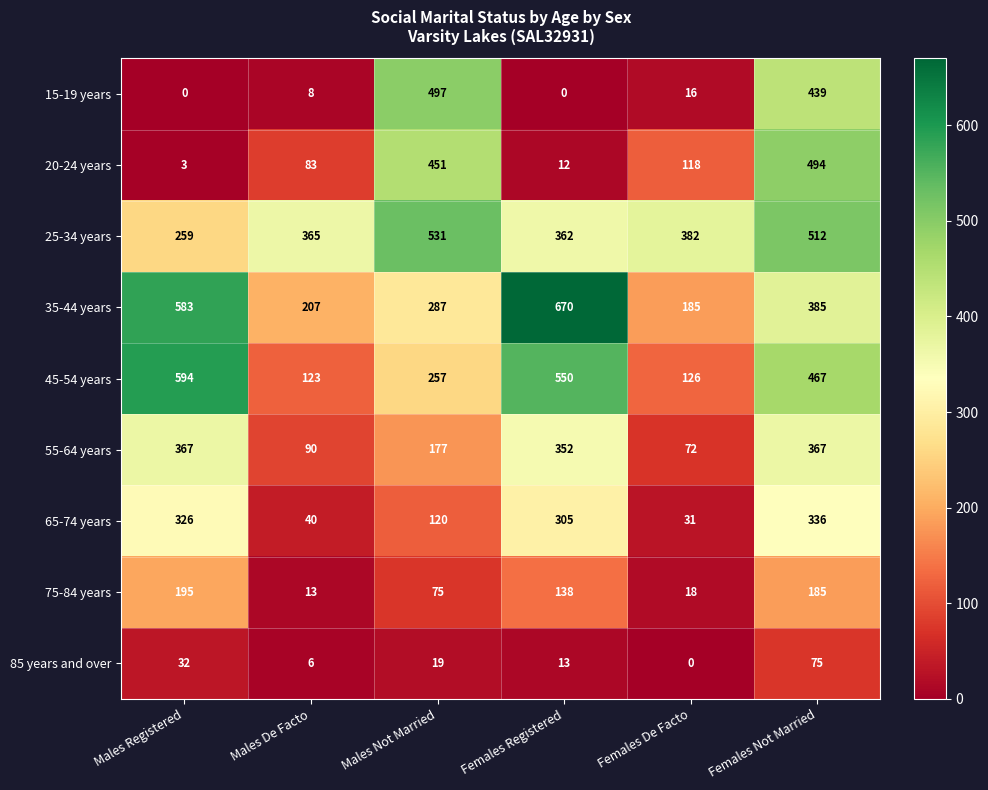

What is the difference between the highest and lowest values at Females Registered?

670